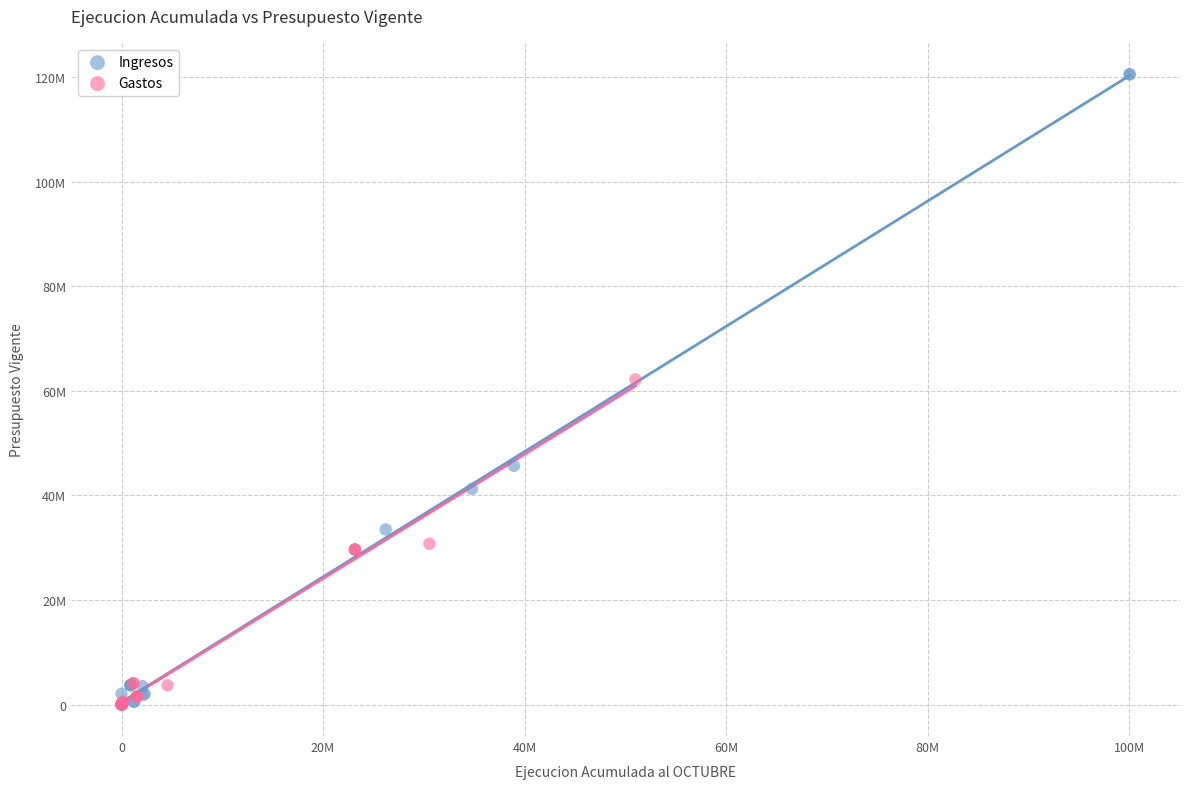

What are all the series names shown in the legend?

Ingresos, Gastos